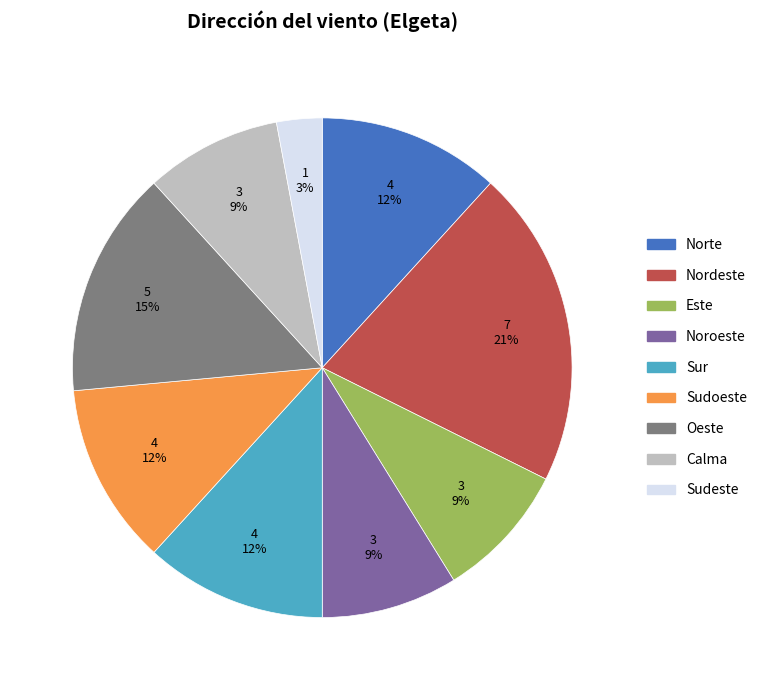

To the nearest percent, what is the difference between the Oeste and Noroeste slice percentages?

6%